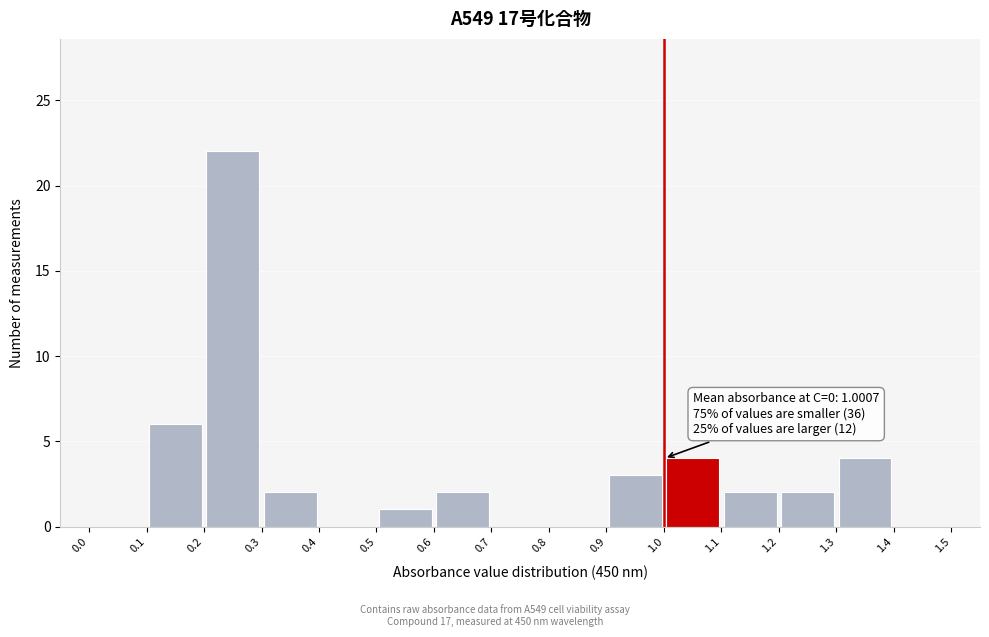

Which range on the x-axis has the tallest bar?

0.2 to 0.3